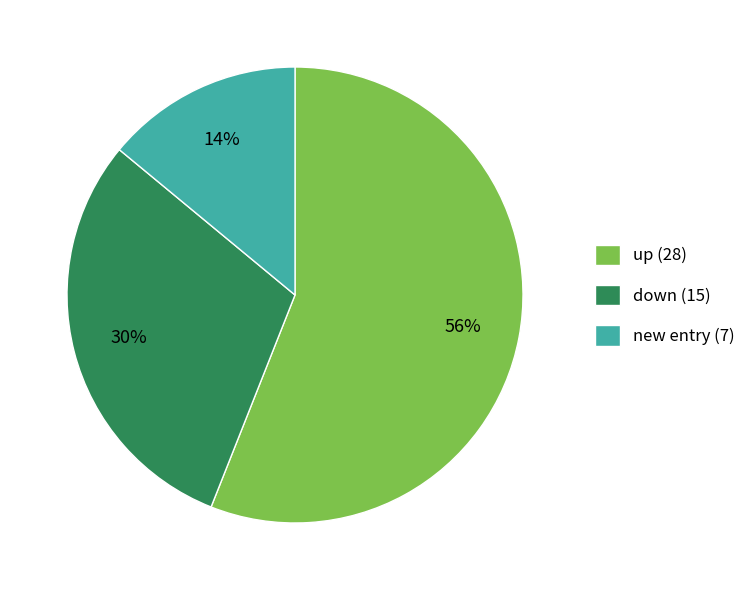

True or false: new entry (7) accounts for 14% of the total.

True